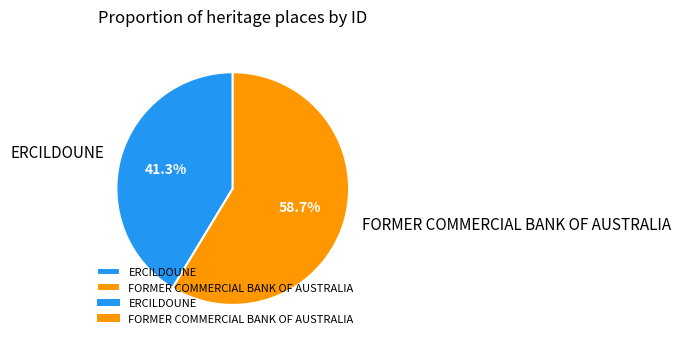

Which category has the biggest portion of the pie?

FORMER COMMERCIAL BANK OF AUSTRALIA